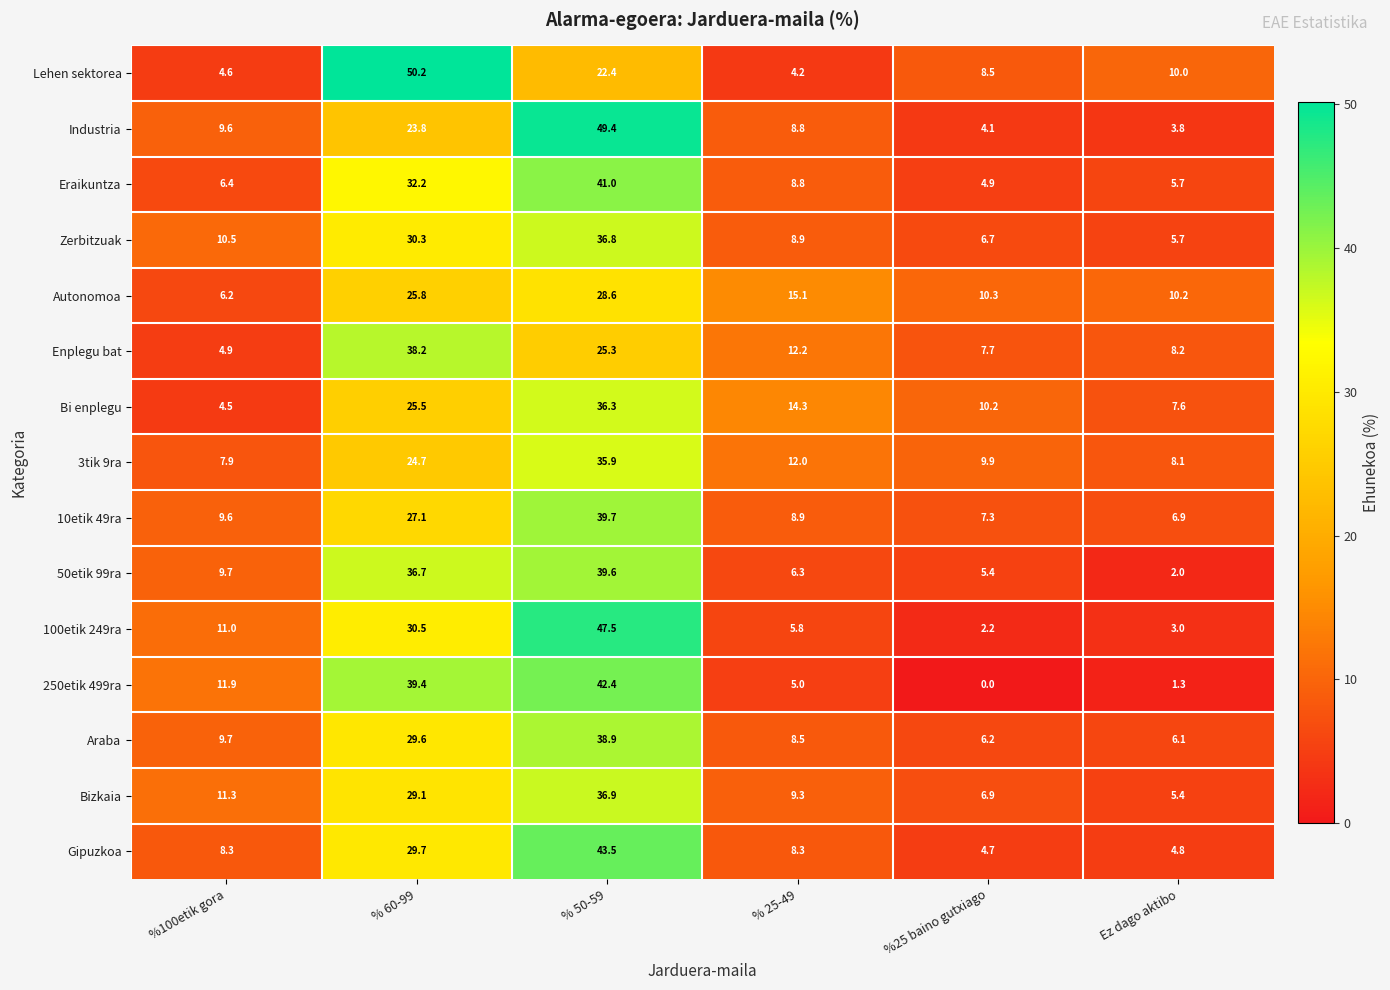

At how many categories does at least one series exceed 1?

6